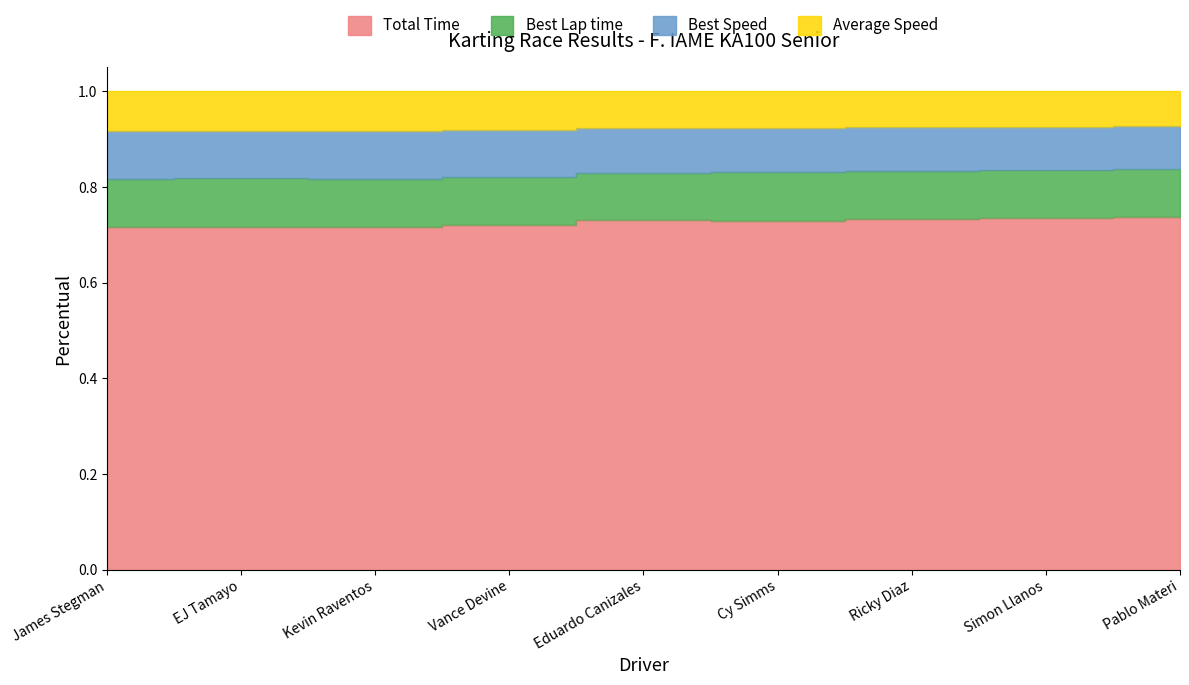

What is the highest value of the Total Time series?

0.7